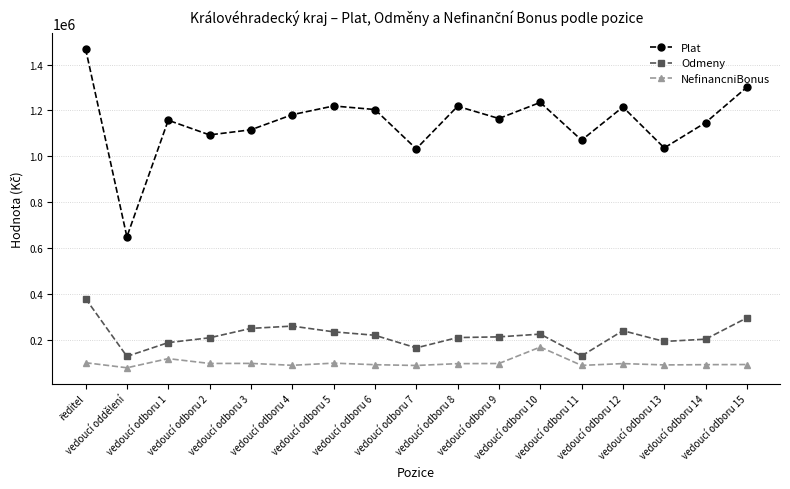

What is the highest value of the Odmeny series?

380000